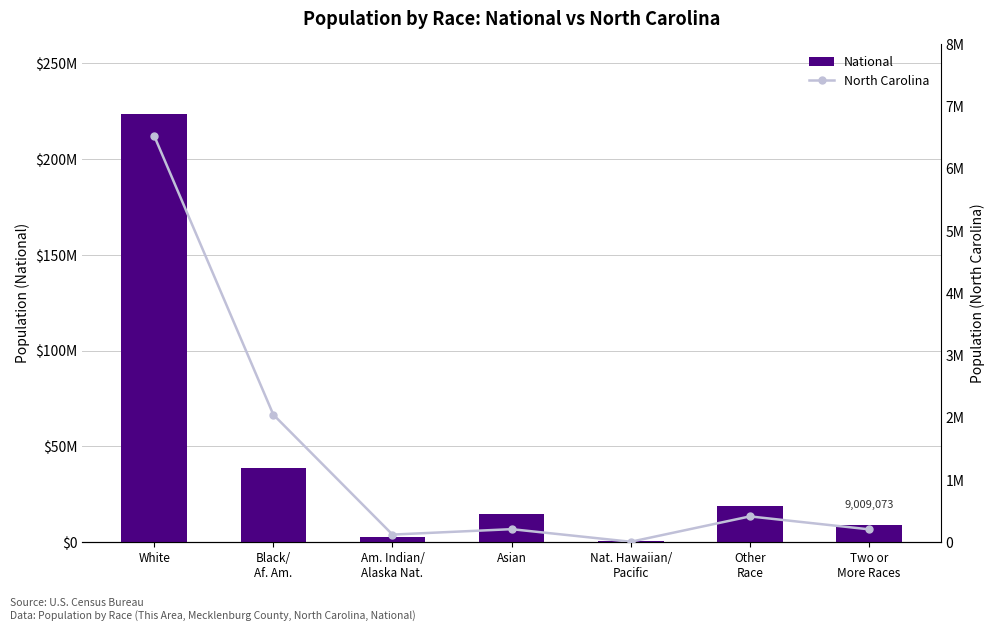

What is the approximate value of National at Black/
Af. Am.?

38929319